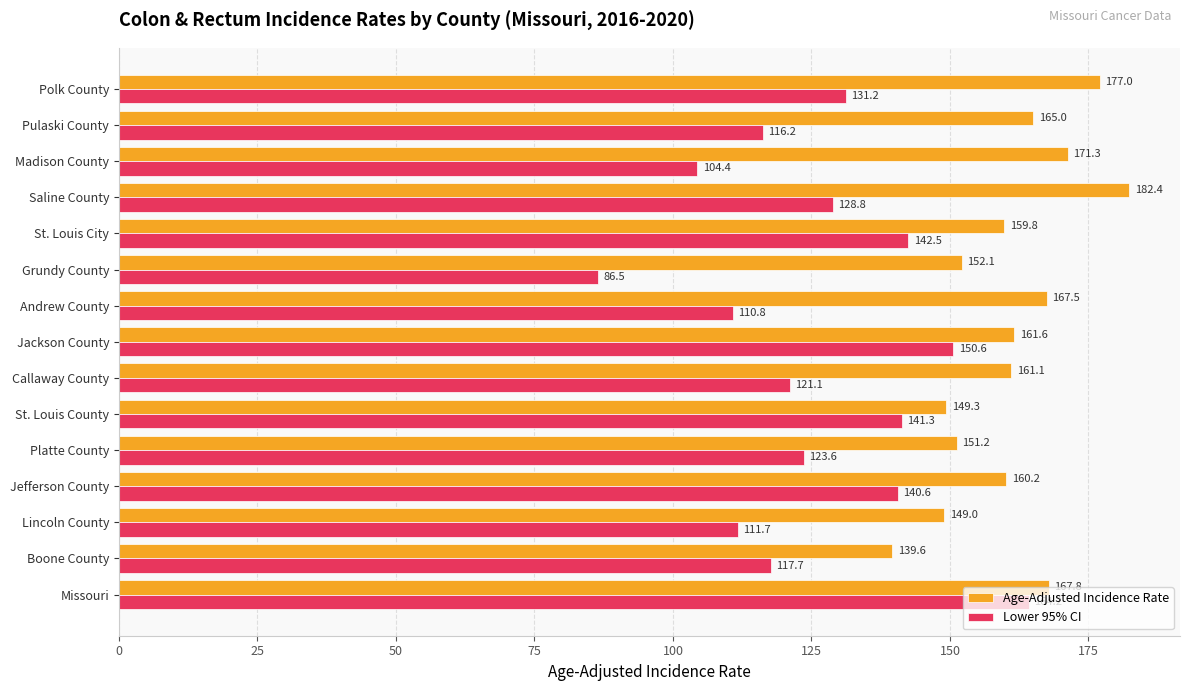

At which label does Age-Adjusted Incidence Rate reach its peak?

Saline County